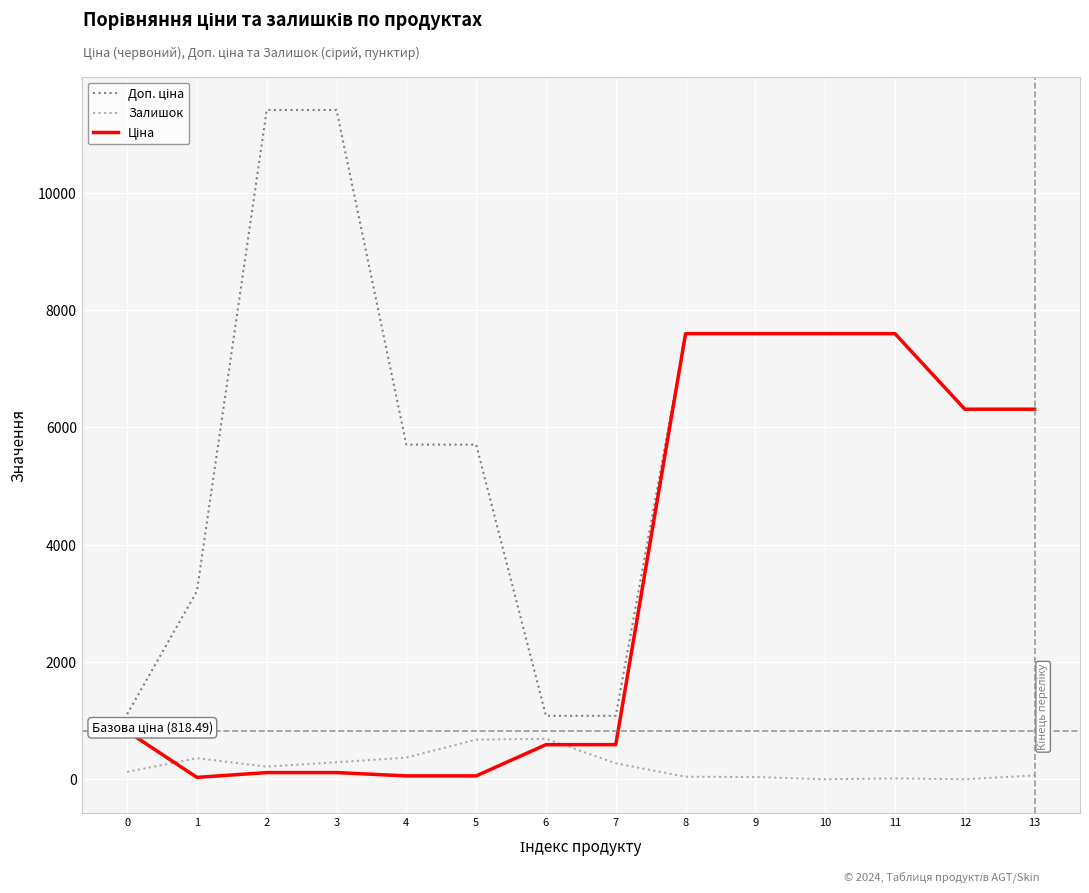

What is the maximum value shown in the chart?

11410.0